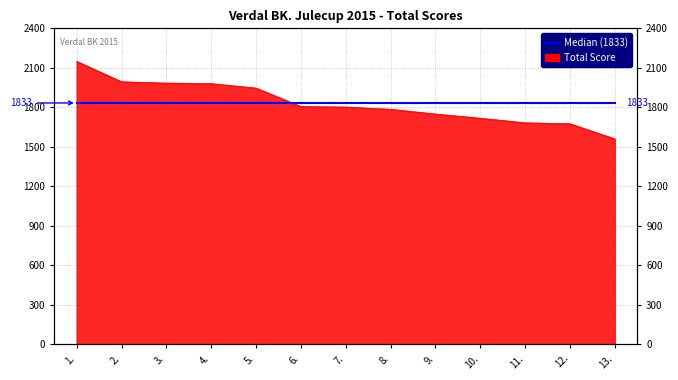

The chart shows a value of 1980 at 4.. True or false?

True